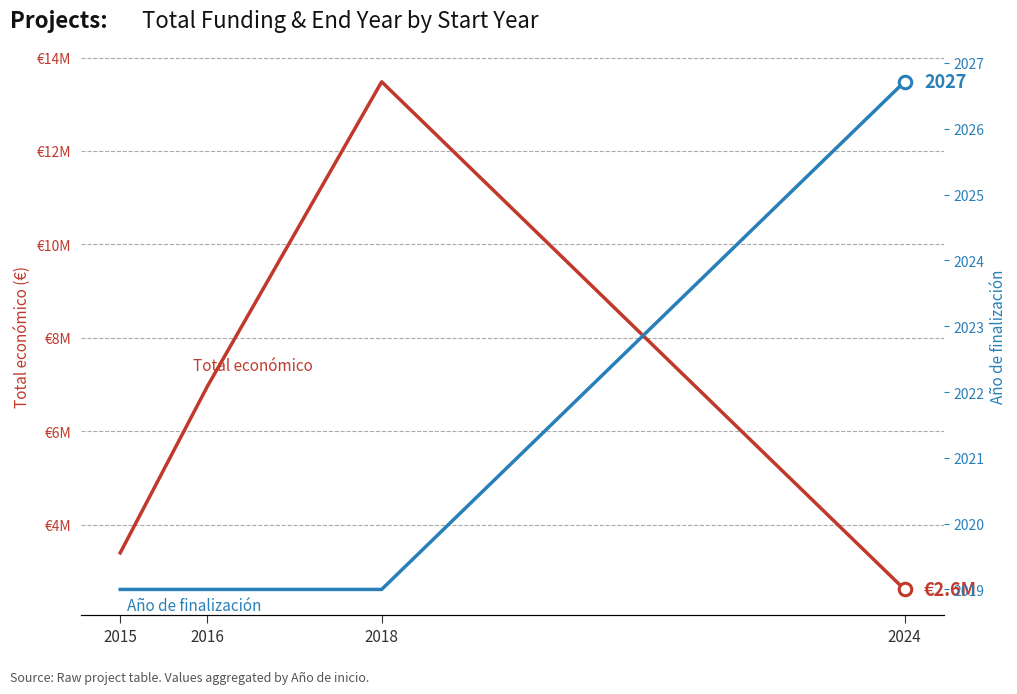

What is the lowest value of the Año de finalización series?

2019.0